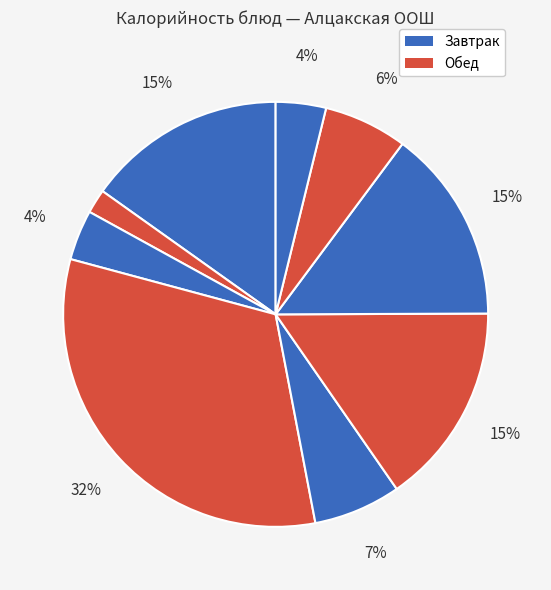

How many segments does this pie chart have?

9